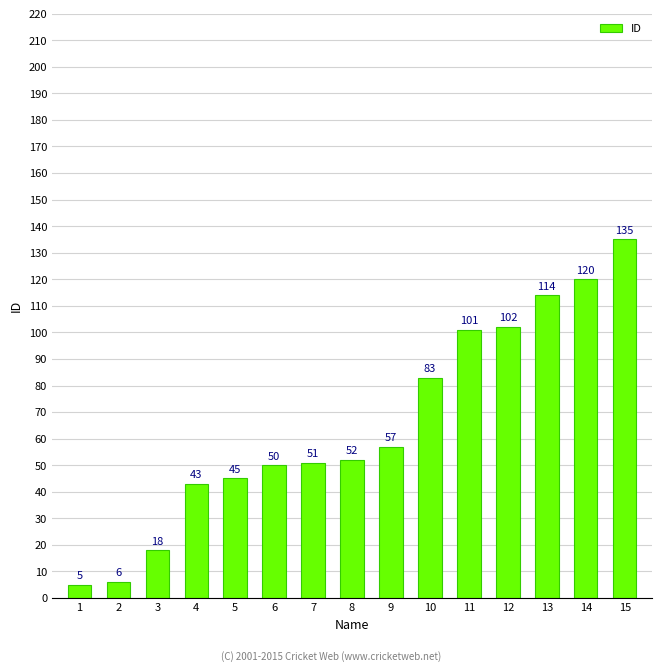

True or false: the data shows 84 at 9.

False